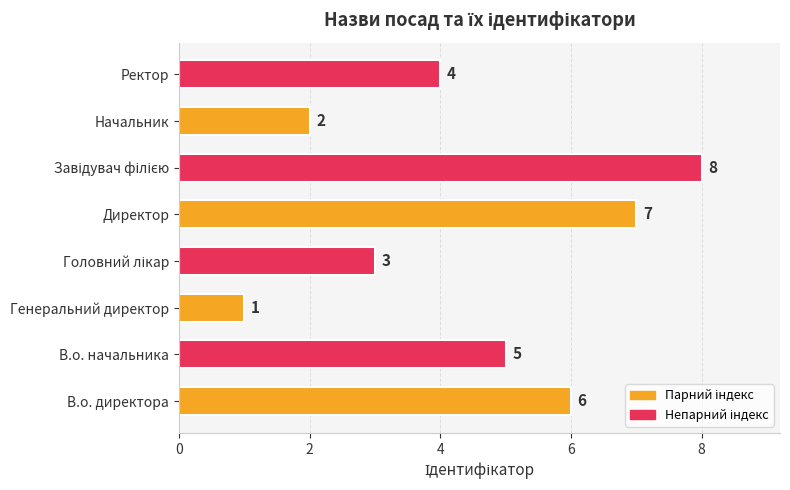

Count the values in the range 3 to 7.

5